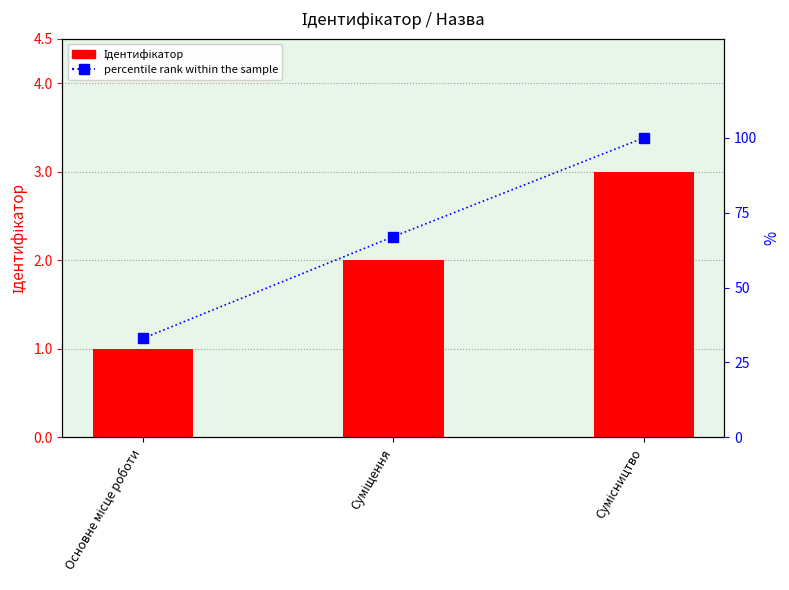

Which series has the widest spread of values?

percentile rank within the sample